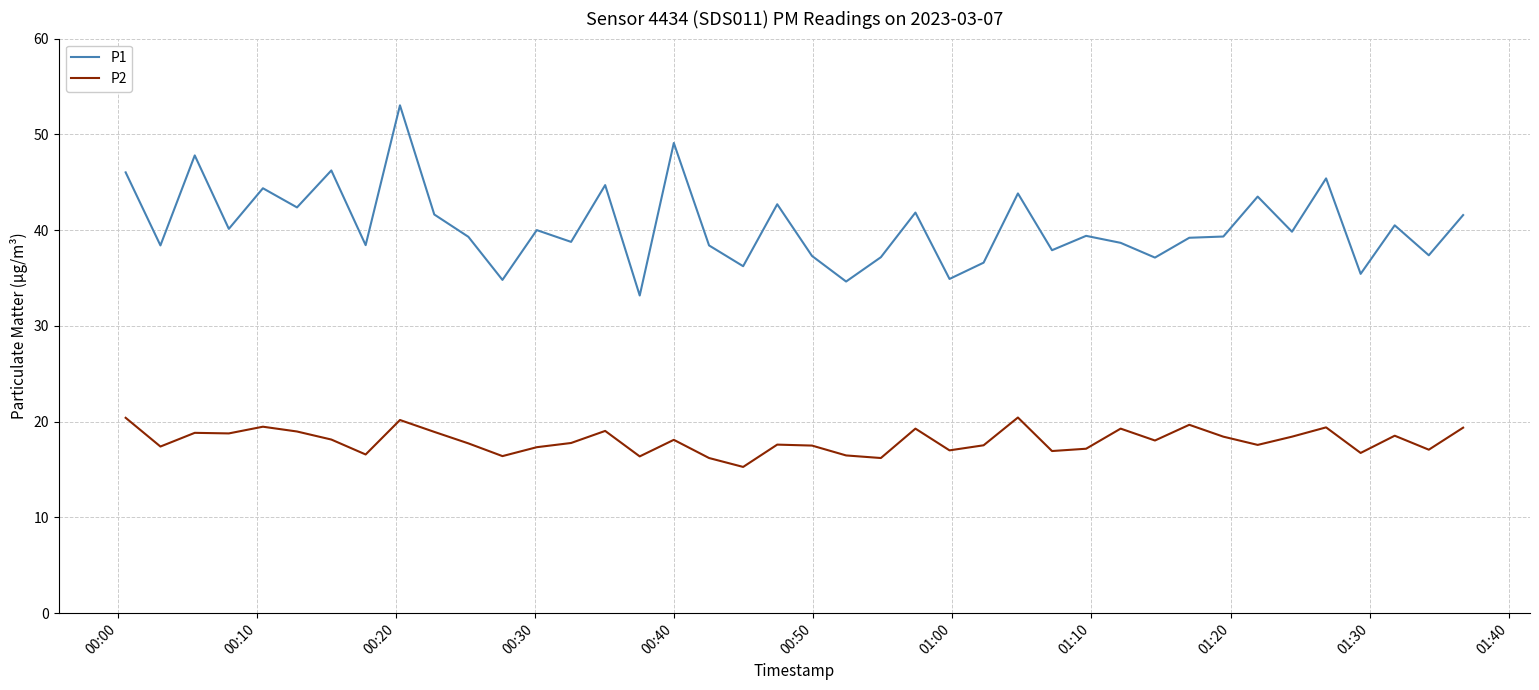

Which series has the largest total across all categories?

P1